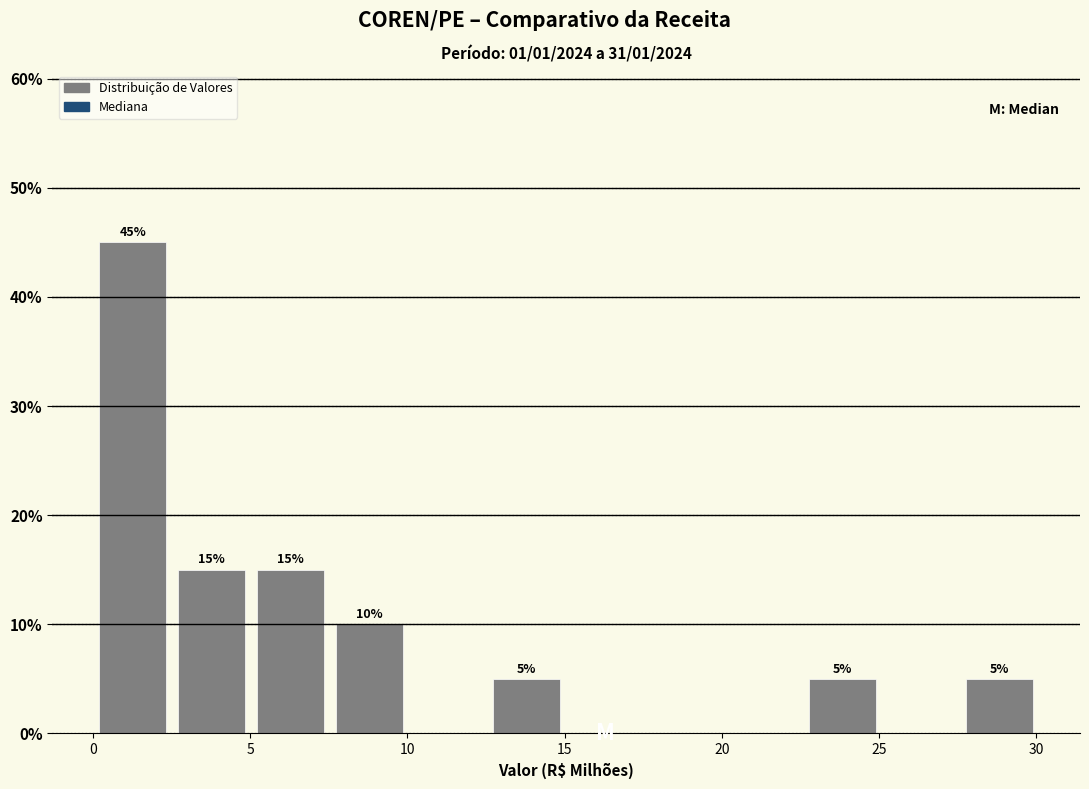

Over which range of the x-axis is the bar tallest?

0.0 to 2.5